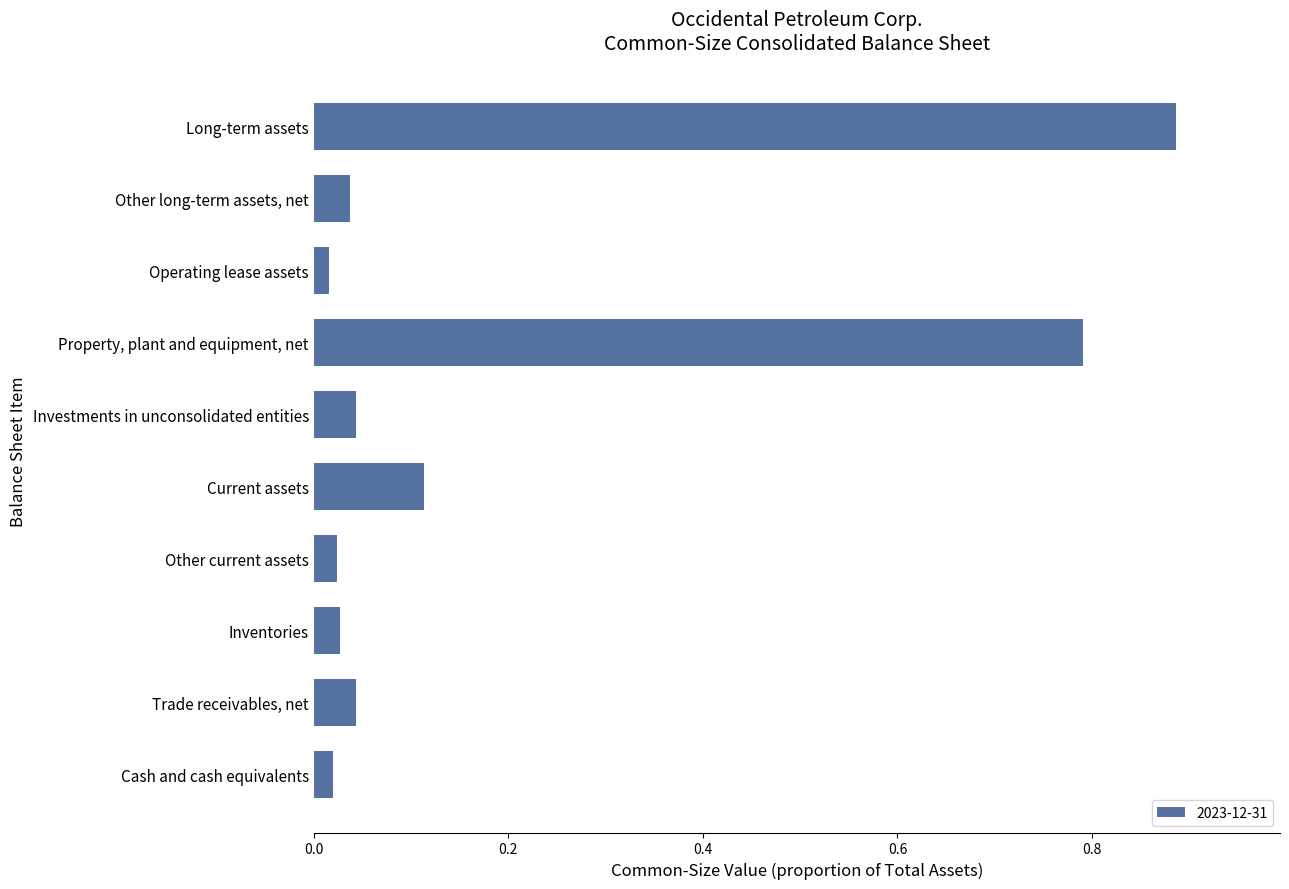

Which label corresponds to the largest value in the chart?

Long-term assets